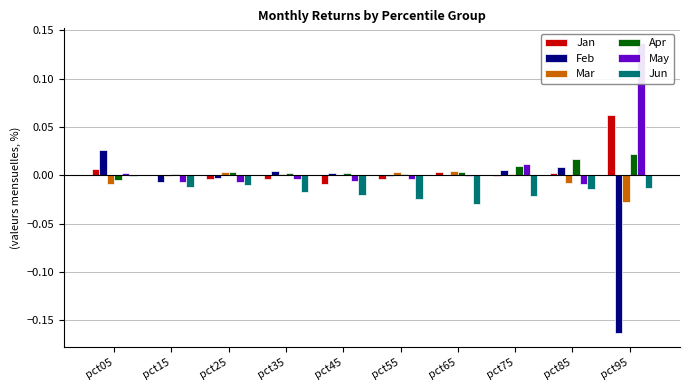

Is the value of Apr at pct75 greater than the value of Jun at pct35?

Yes